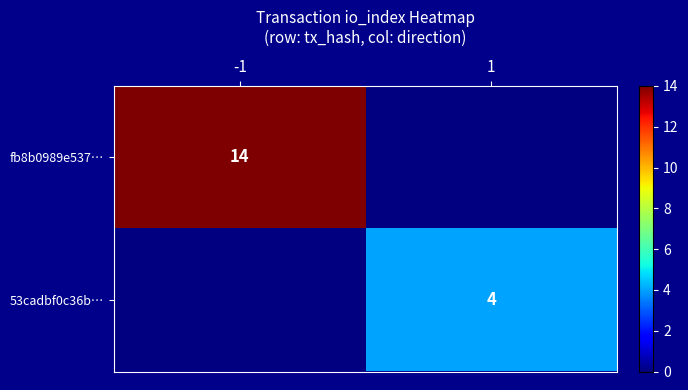

True or false: fb8b0989e537… has a value of 14 at -1.

True